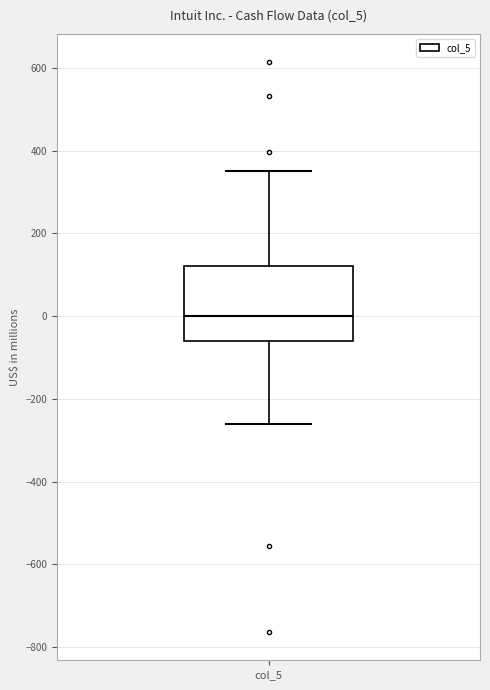

Read this box plot against the y-axis: the position of the median line, the range covered by the box, and the ends of both whiskers. The values are not printed on the chart, so give them approximately, as read against the axis.

median 0, box -60 to 120, whiskers -260 to 360